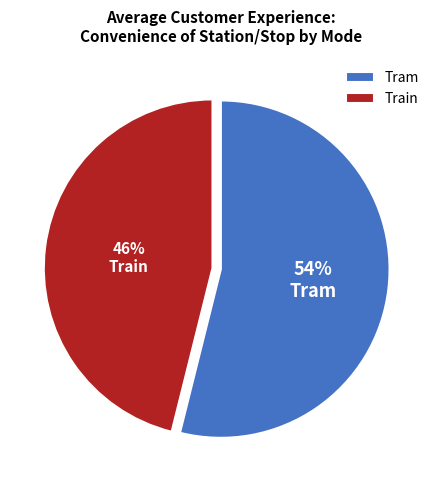

What is the largest slice in the pie chart?

Tram